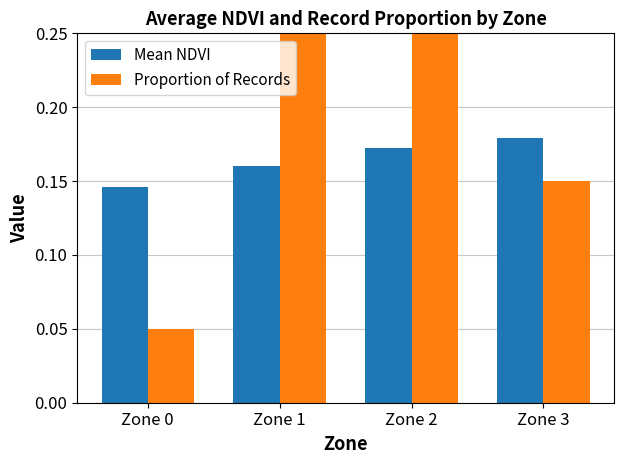

True or false: Proportion of Records has a value of 0.7 at Zone 2.

False